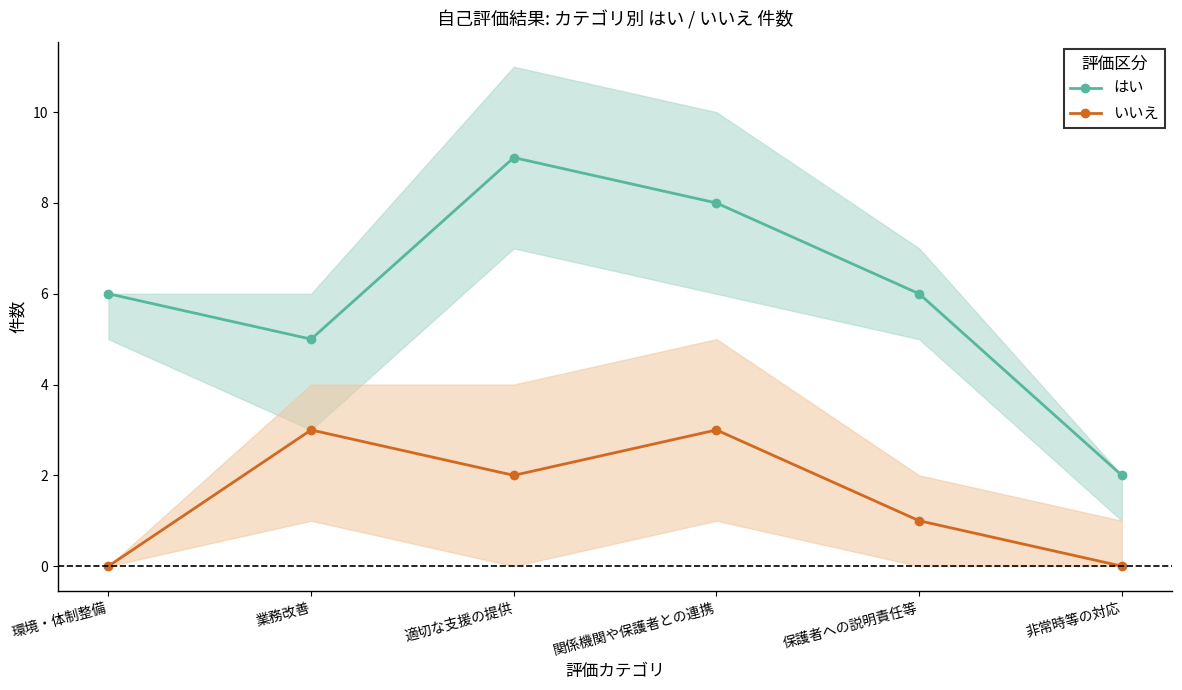

What is the value of the はい point at the 1st from the left?

6